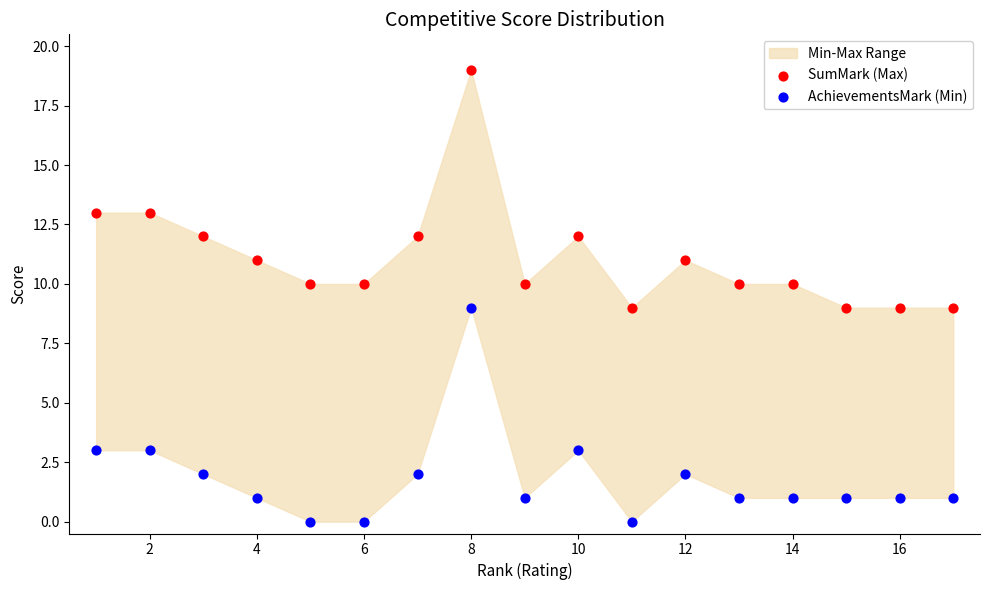

Which series has the largest Y range (max minus min)?

SumMark (Max)